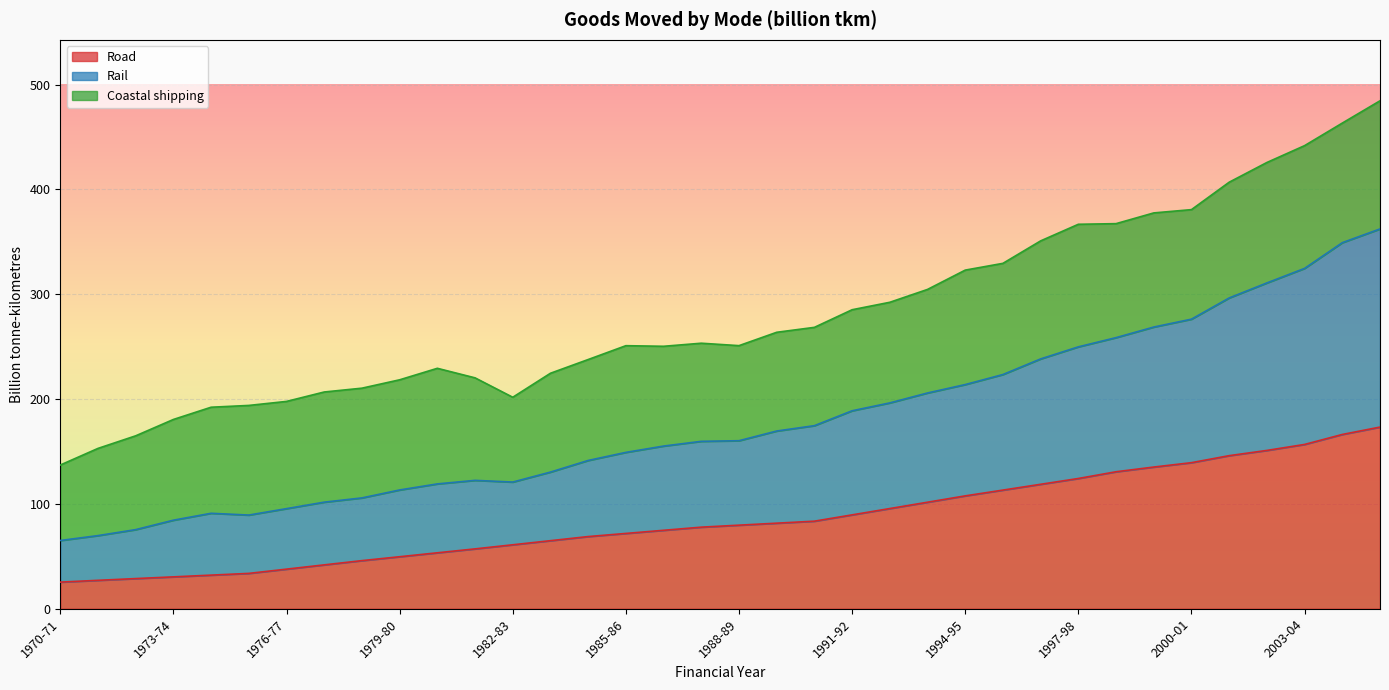

What is the lowest value of the Road series?

25.4